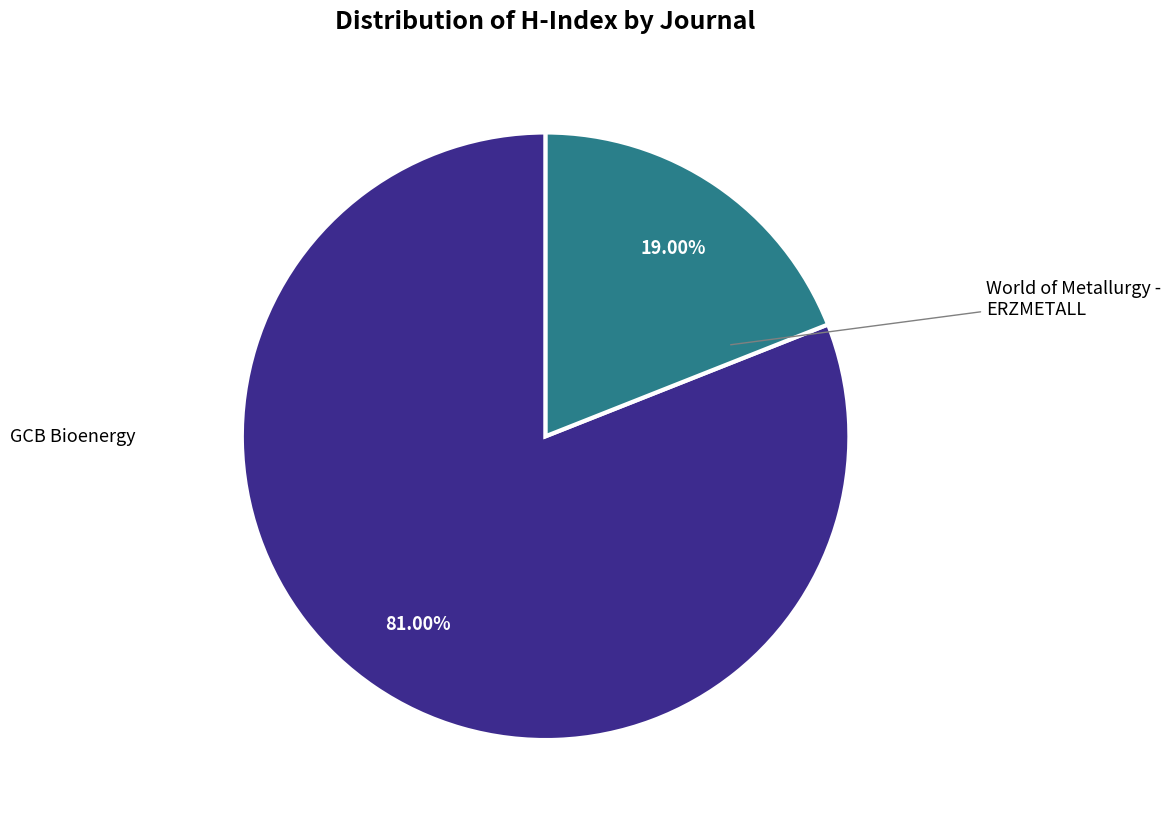

What percentage is NOT represented by World of Metallurgy - ERZMETALL?

81.0%